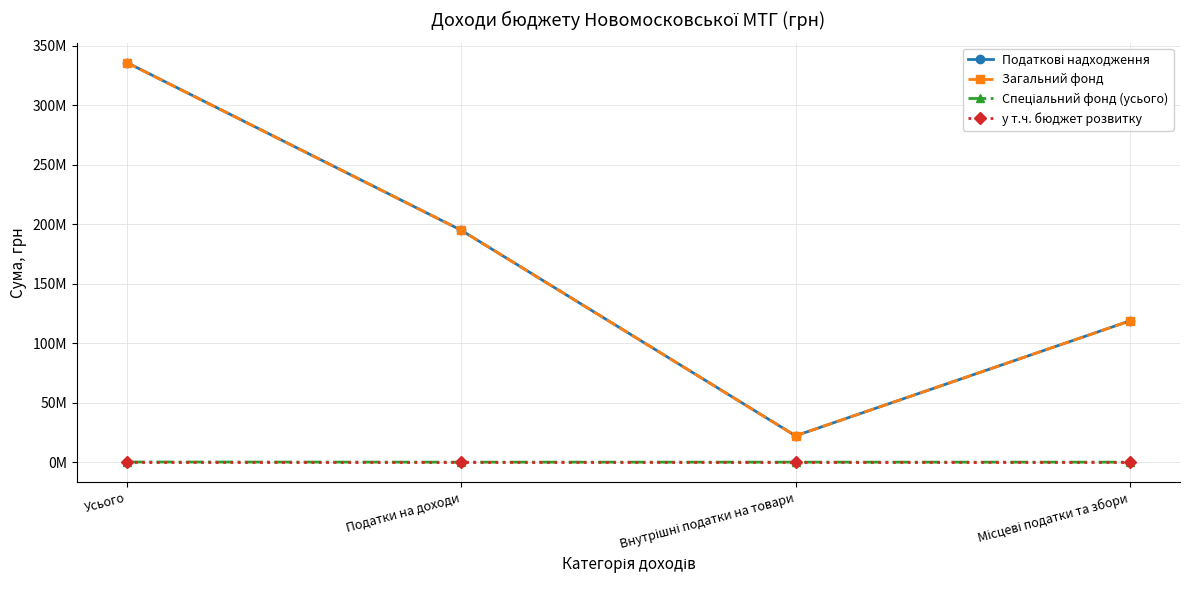

True or false: Спеціальний фонд (усього) and Загальний фонд cross at least once.

False